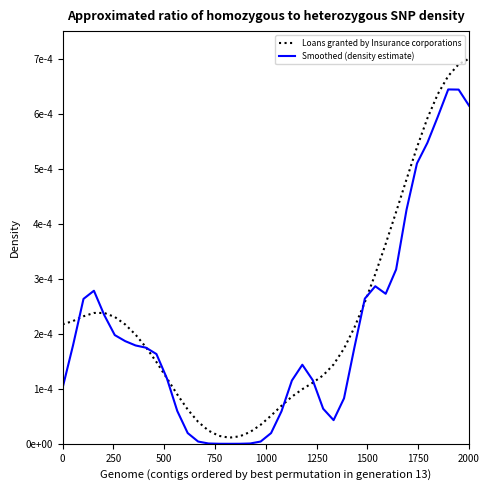

Does the chart display data point markers on the line(s)?

No